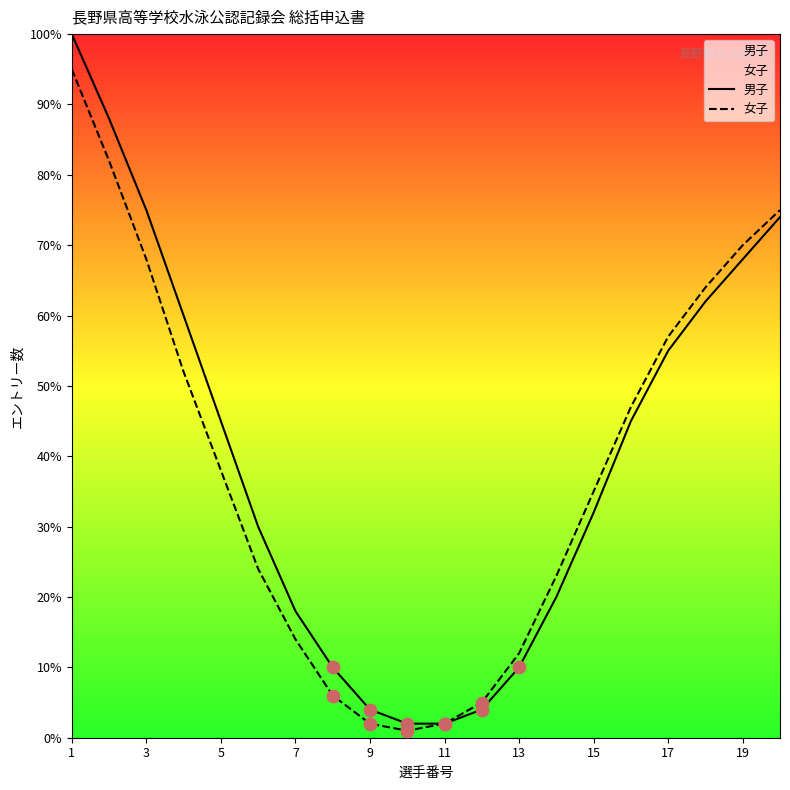

At how many categories does at least one series exceed 5?

16